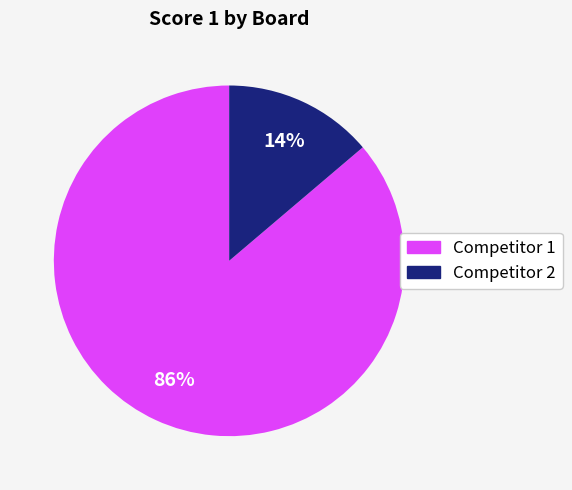

Count the number of slices in the pie.

2